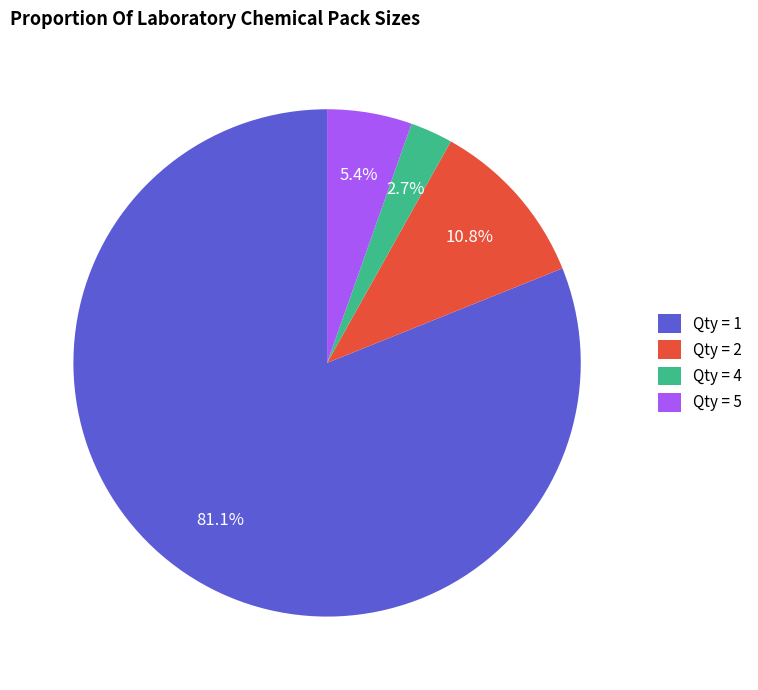

Rank the categories by value from highest to lowest.

Qty = 1, Qty = 2, Qty = 5, Qty = 4